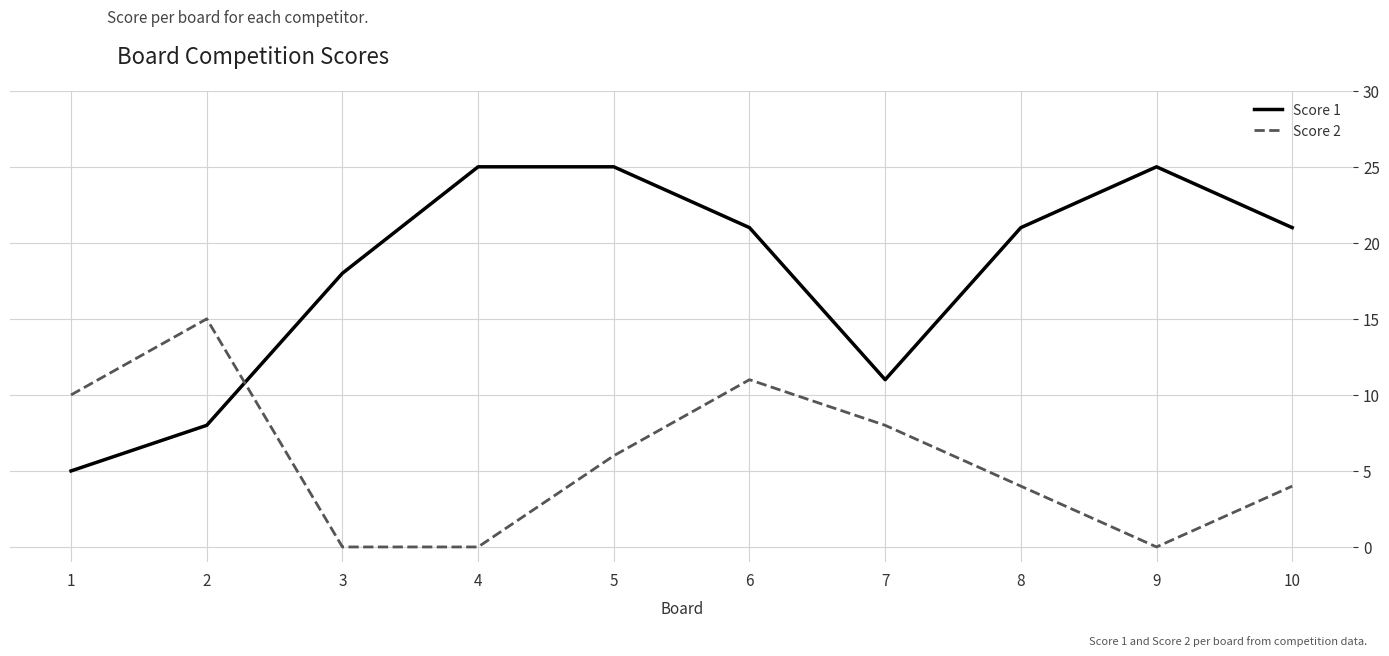

Which series has the largest total across all categories?

Score 1